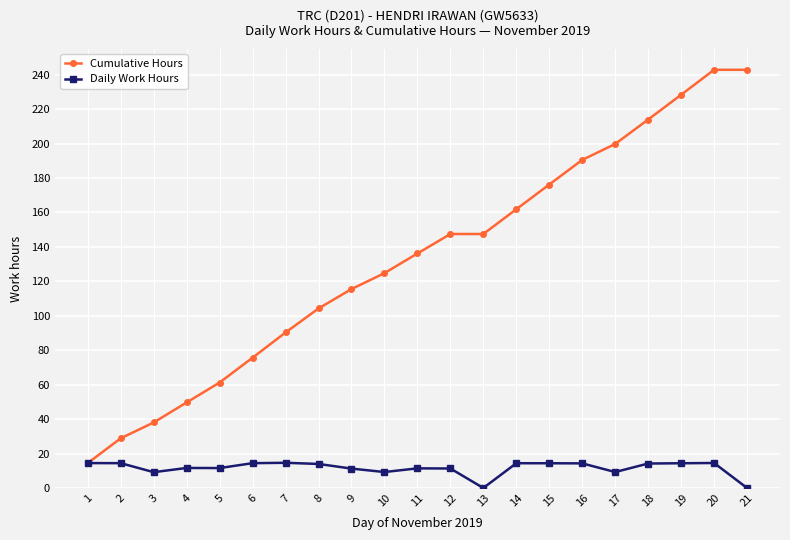

What is the value of the Daily Work Hours point at the 2nd from the left?

14.4